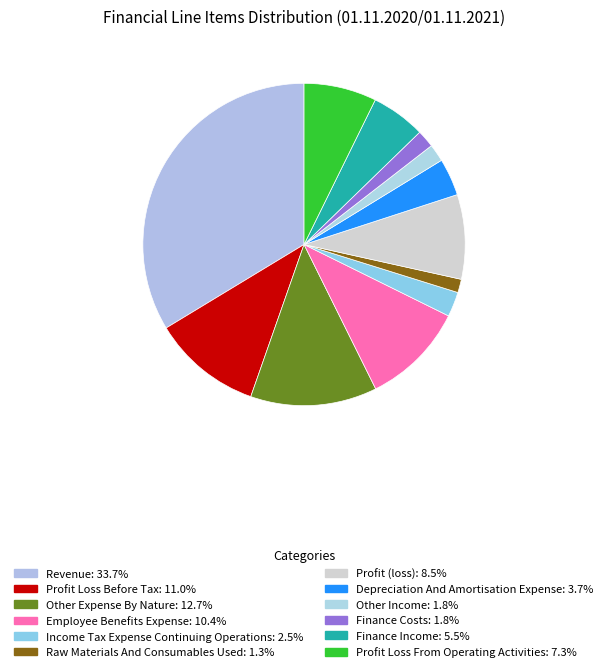

Is it true that Revenue is 34% of the pie?

True